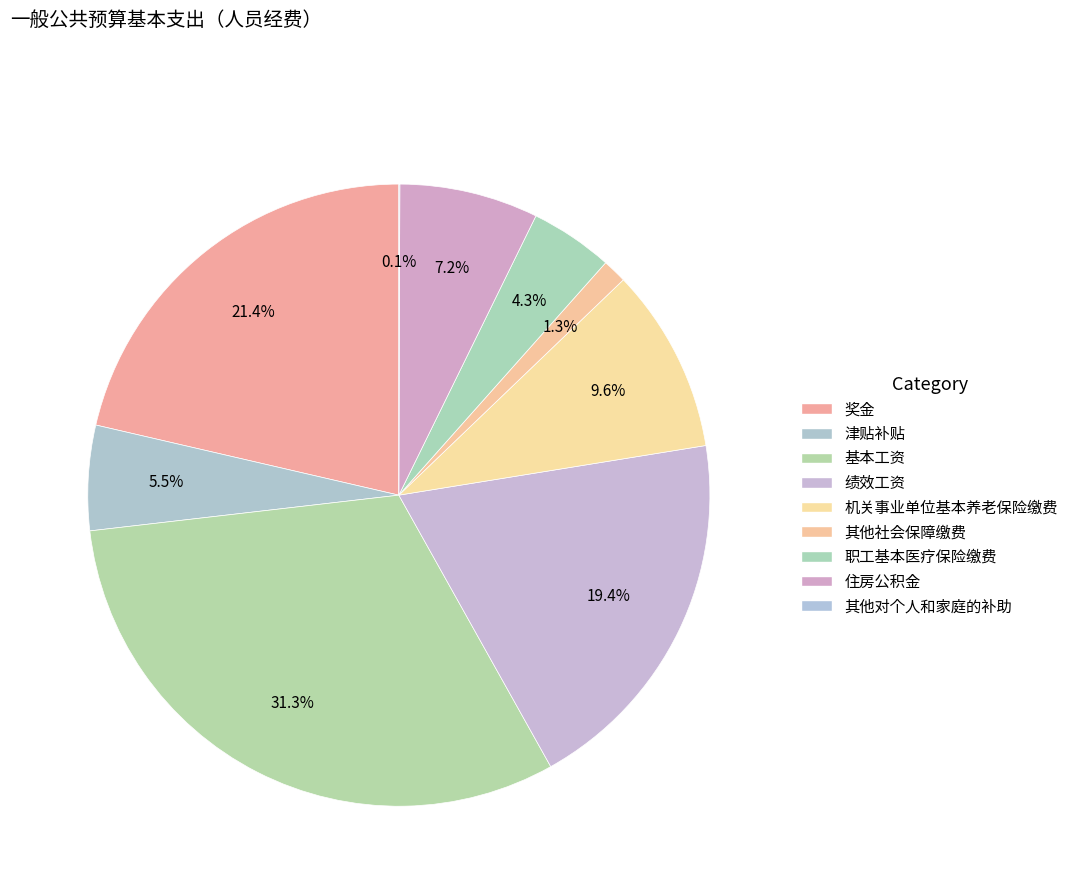

Which category has the biggest portion of the pie?

基本工资